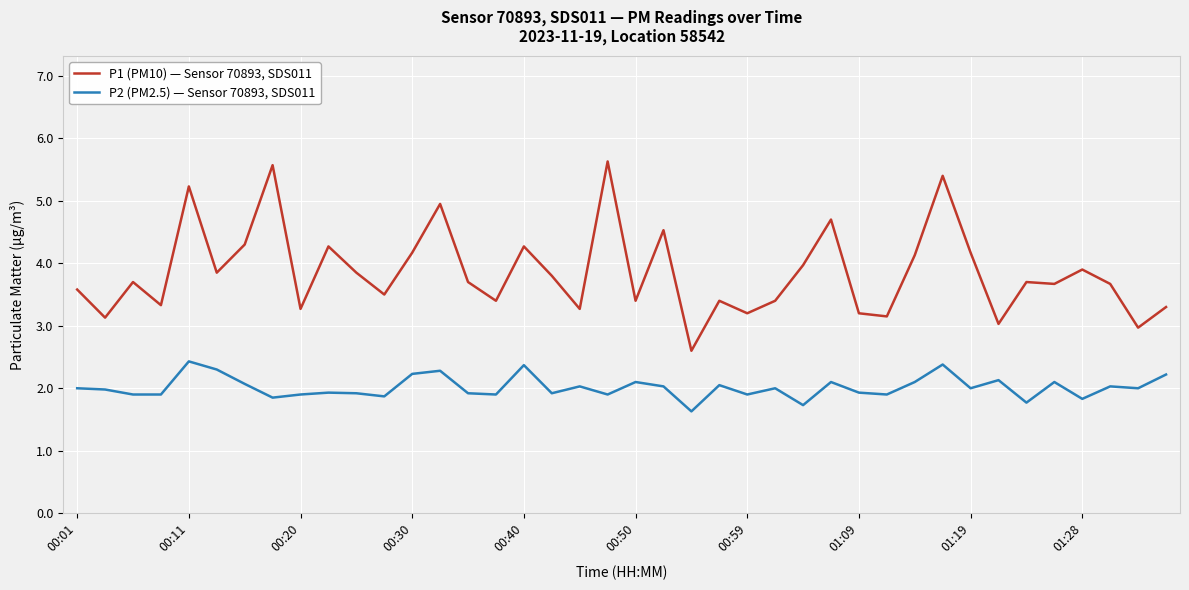

What is the maximum value for P2 (PM2.5) — Sensor 70893, SDS011?

2.4